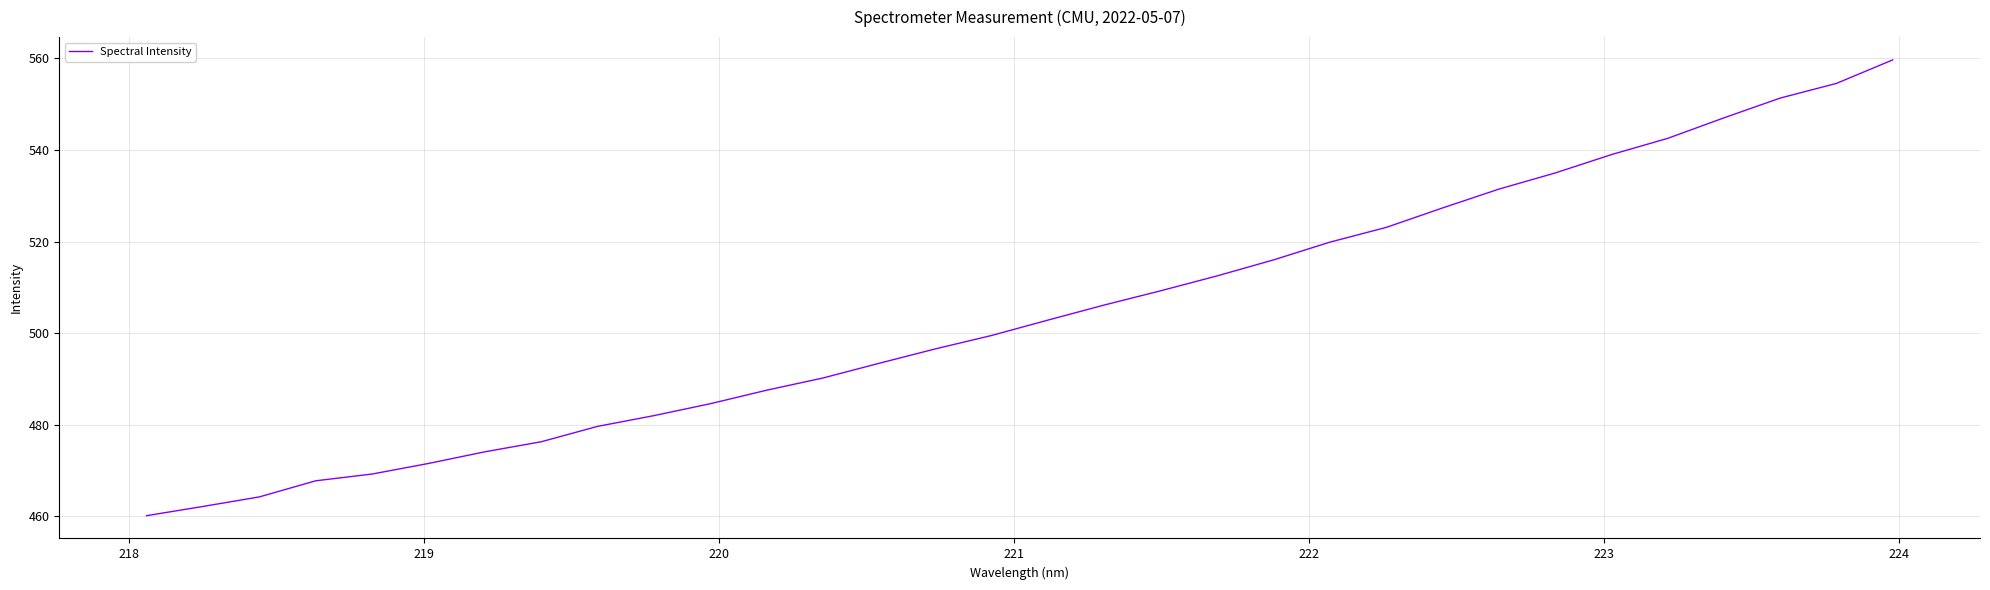

What is the minimum value shown in the chart?

460.2